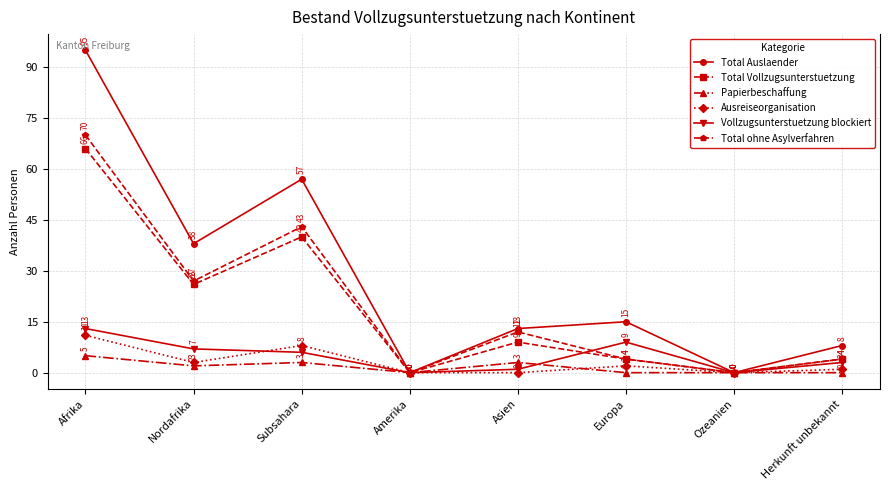

Read the Ausreiseorganisation value at Afrika.

11